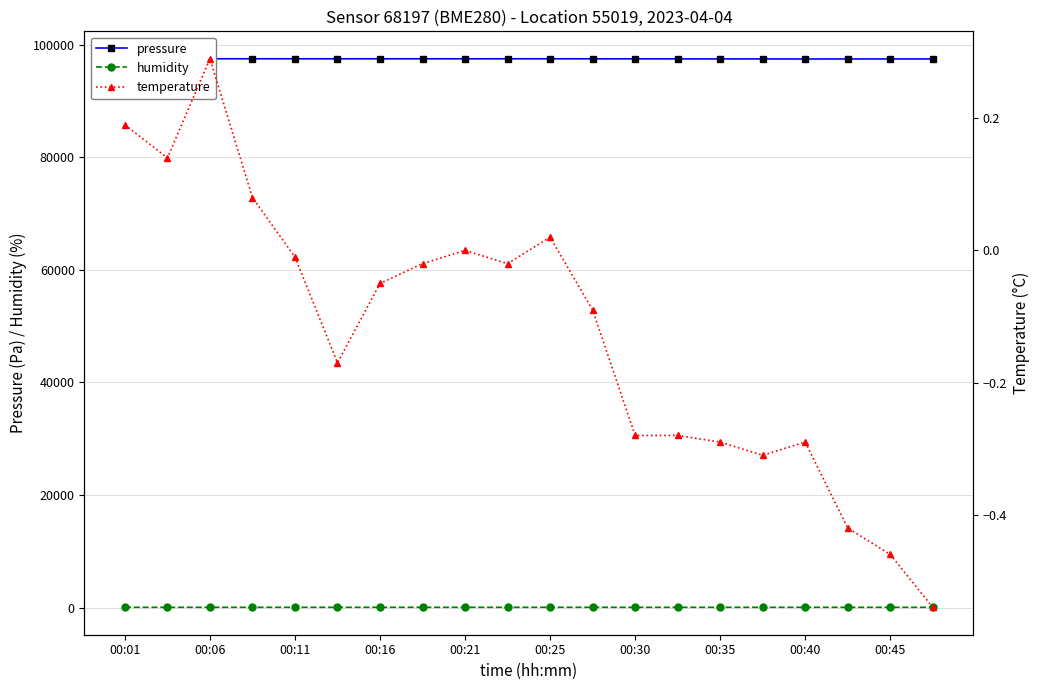

What are all the series names shown in the legend?

pressure, humidity, temperature